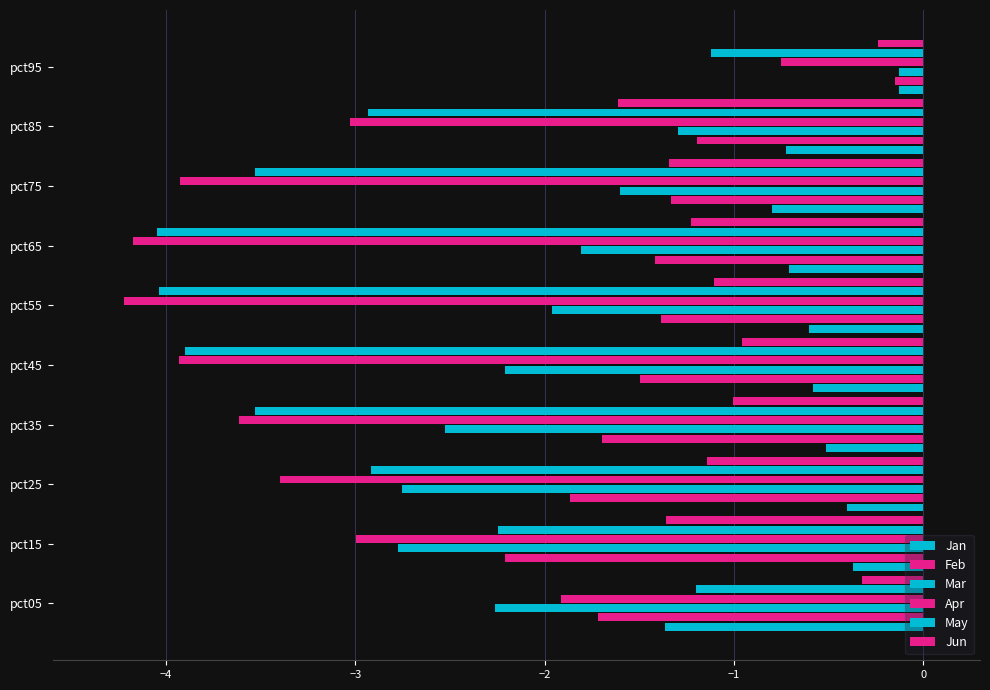

How many distinct data groups are displayed?

6